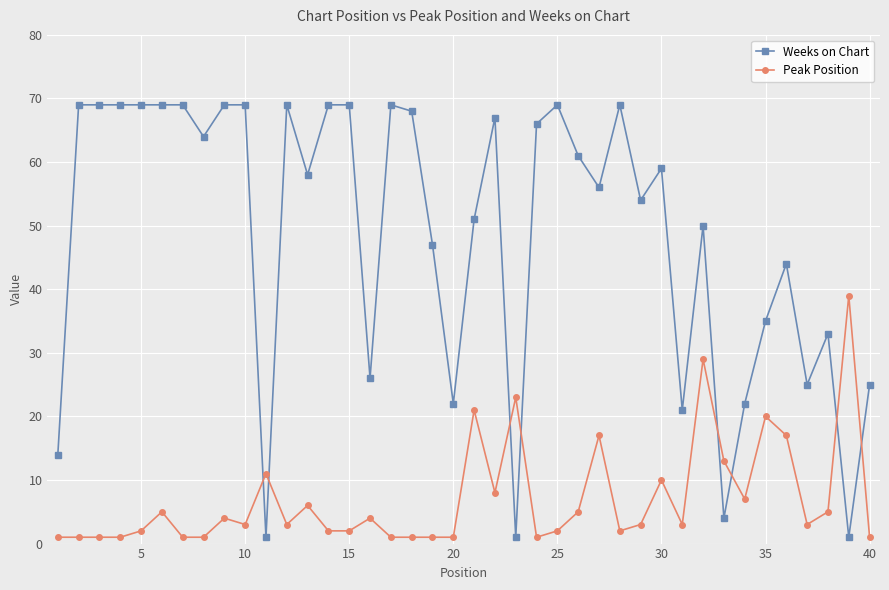

Which series has the largest total across all categories?

Weeks on Chart